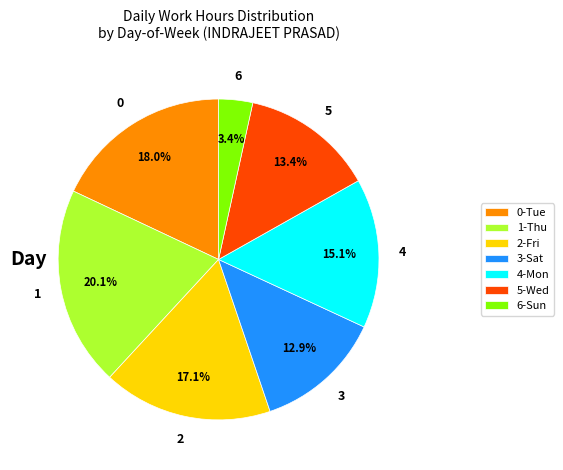

Which category has the smallest portion of the pie?

6-Sun